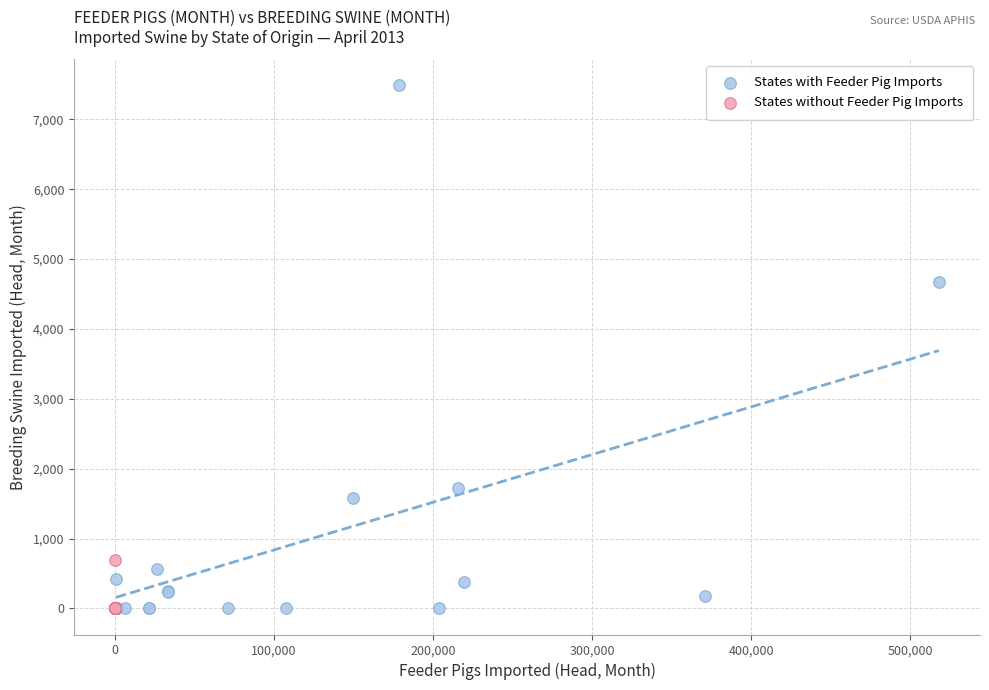

Which series has the largest Y range (max minus min)?

States with Feeder Pig Imports